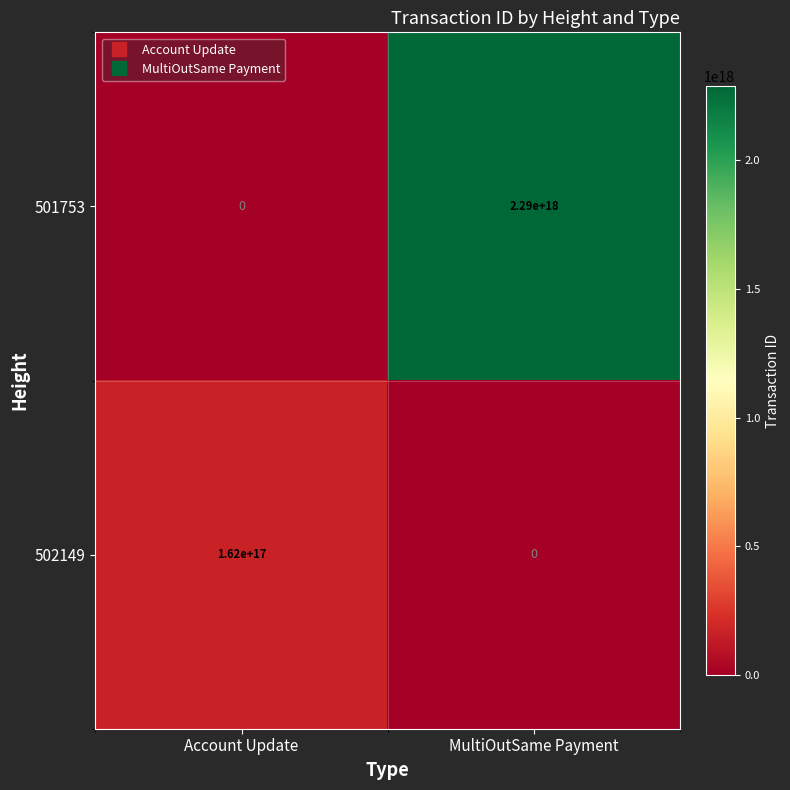

Is it true that 501753 equals 3740004131218229760 at MultiOutSame Payment?

False